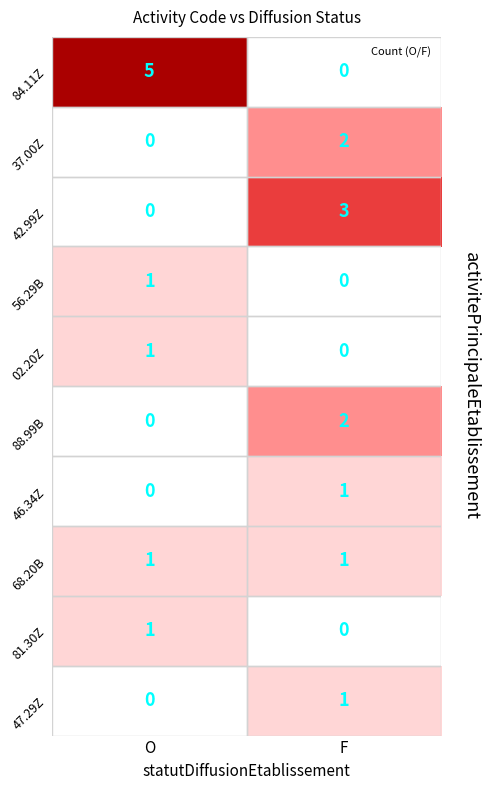

The 47.29Z series shows 0 at F. True or false?

False